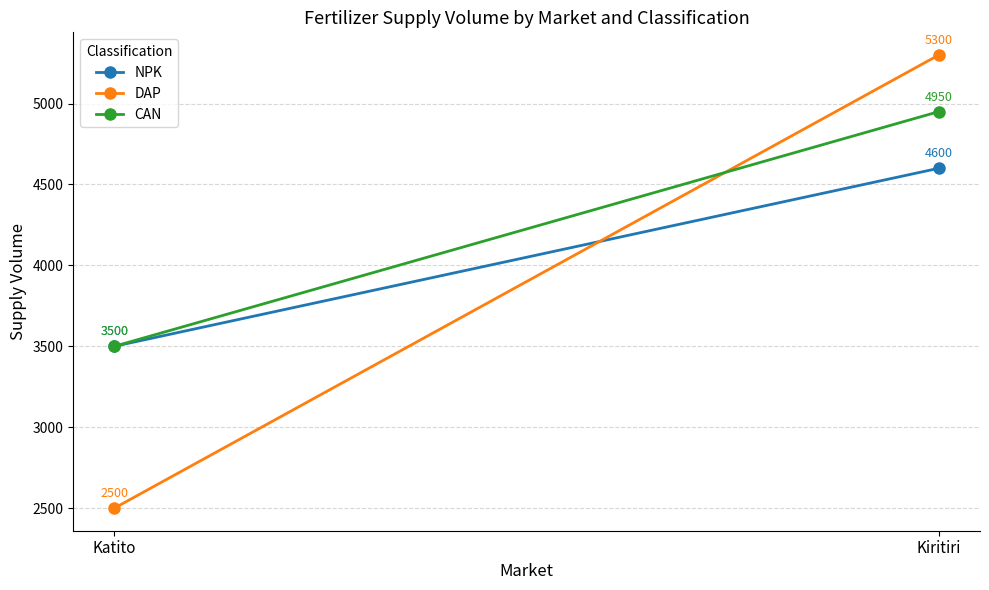

What is the sum of the NPK values at Katito and Kiritiri?

8100